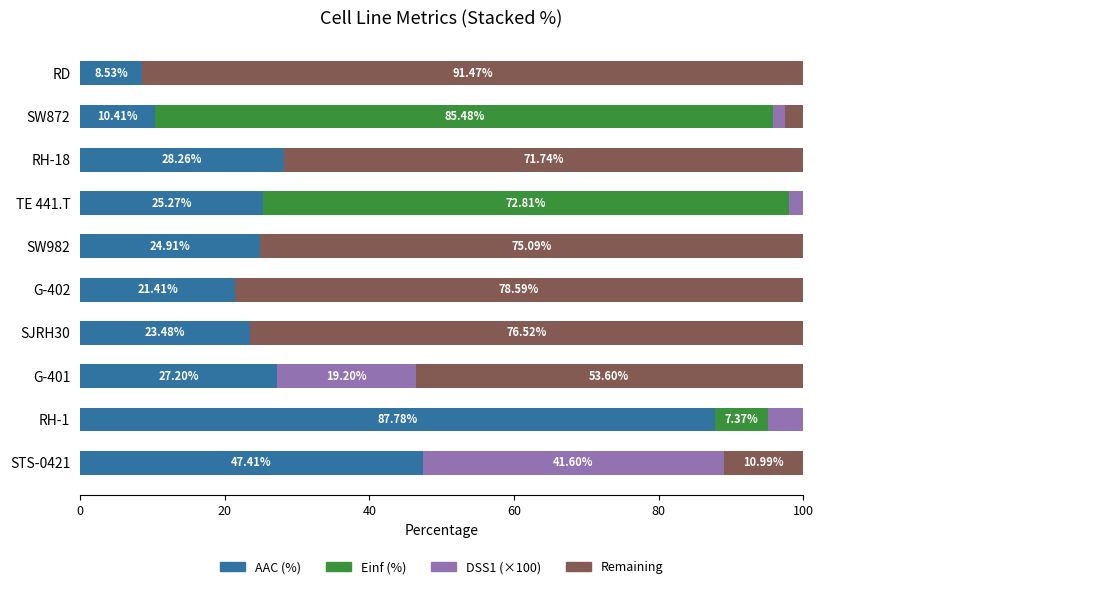

Which series has the widest spread of values?

Remaining